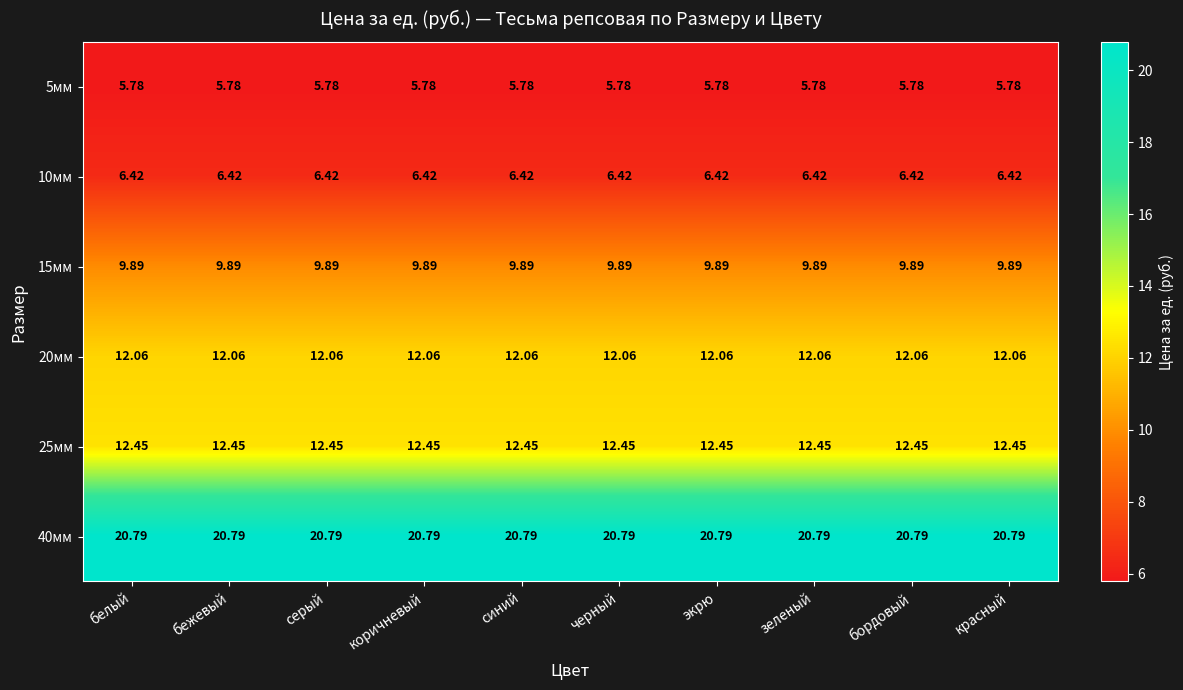

Is the value of 20мм at зеленый greater than the value of 5мм at коричневый?

Yes